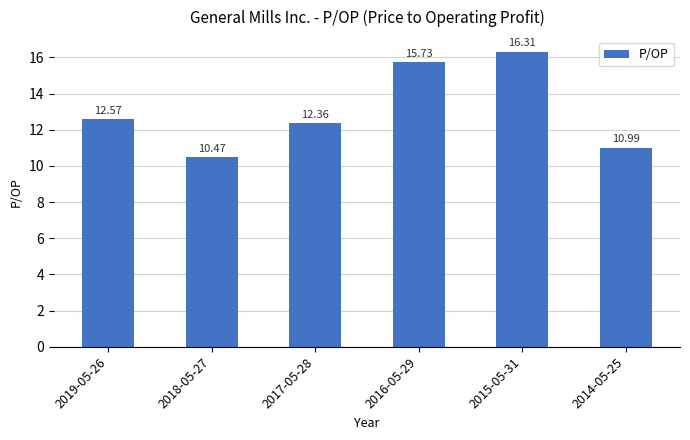

How many bars are there in total?

6